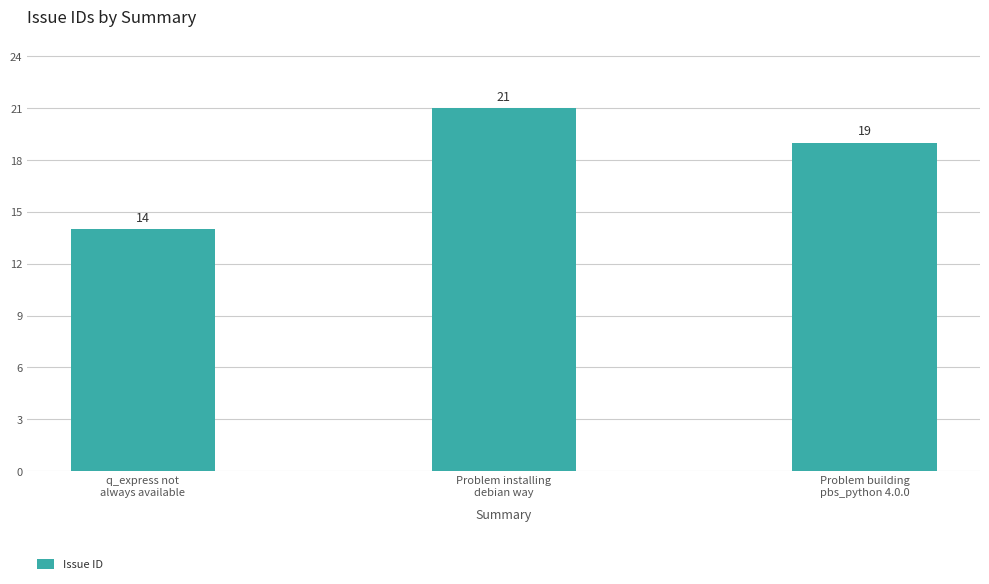

Reading left to right, list all the values displayed in this chart.

14	21	19